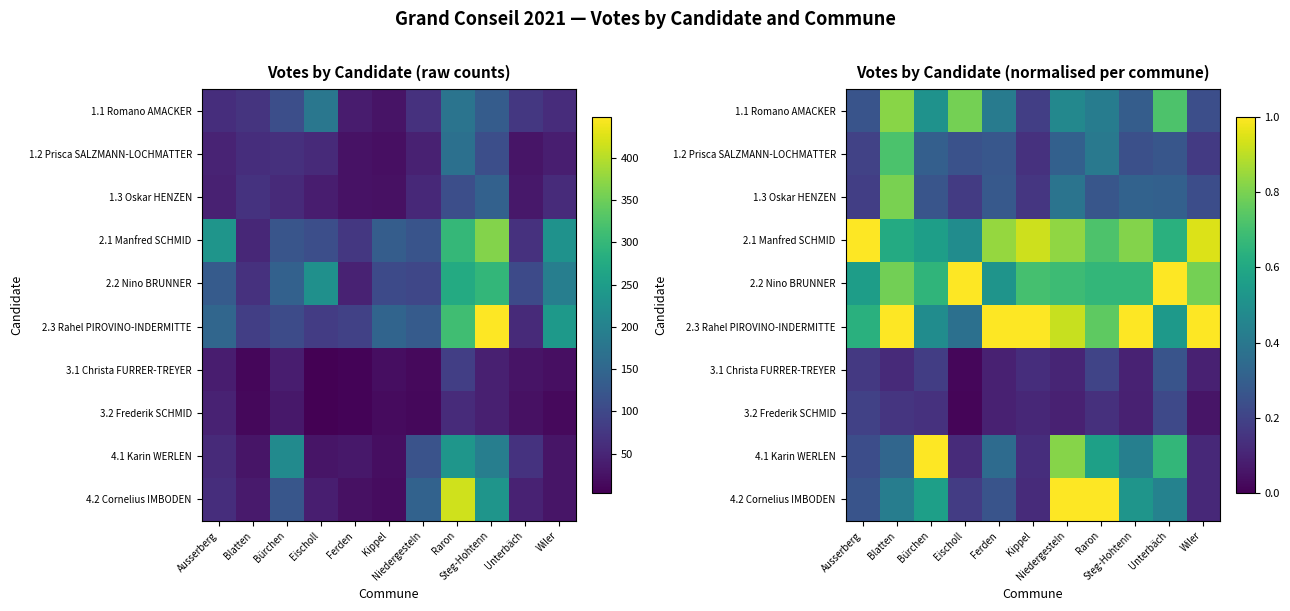

Rank the categories by 4.2 Cornelius IMBODEN value from highest to lowest.

Niedergesteln, Raron, Bürchen, Steg-Hohtenn, Unterbäch, Blatten, Ausserberg, Ferden, Eischoll, Kippel, Wiler